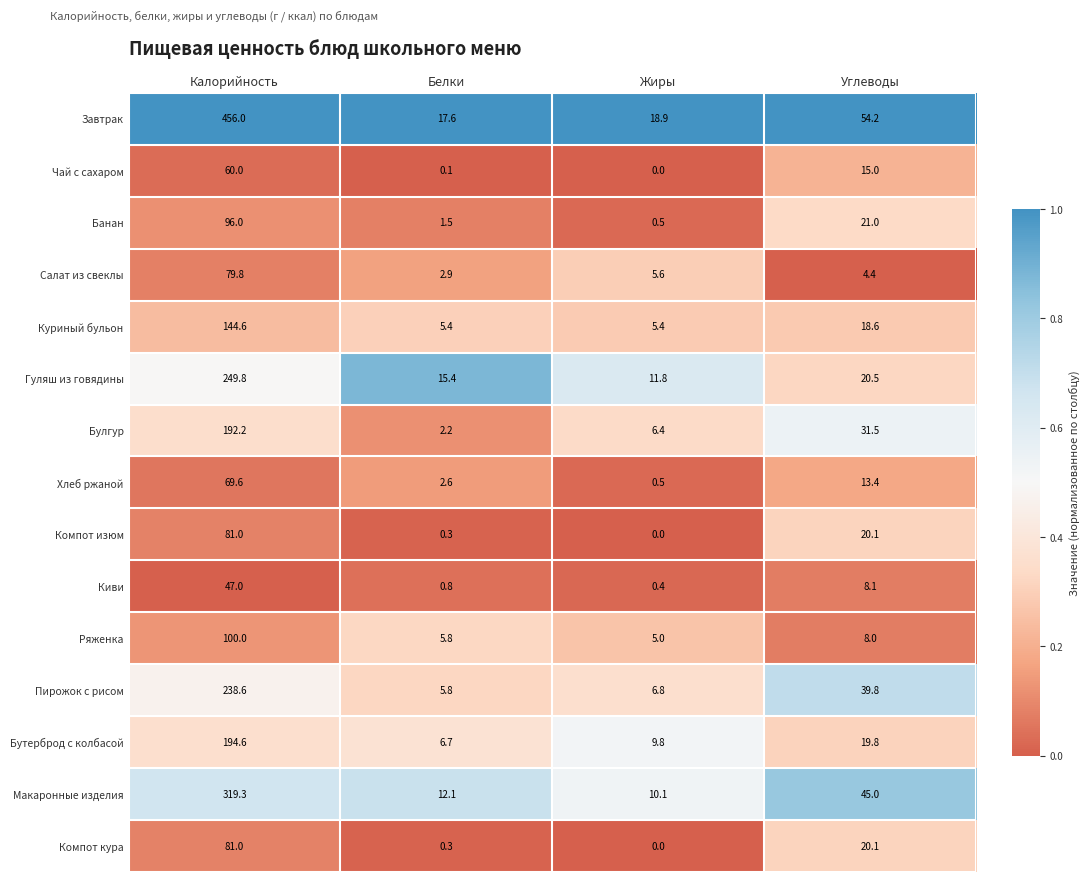

Between Жиры and Углеводы, which series saw the biggest shift?

Завтрак